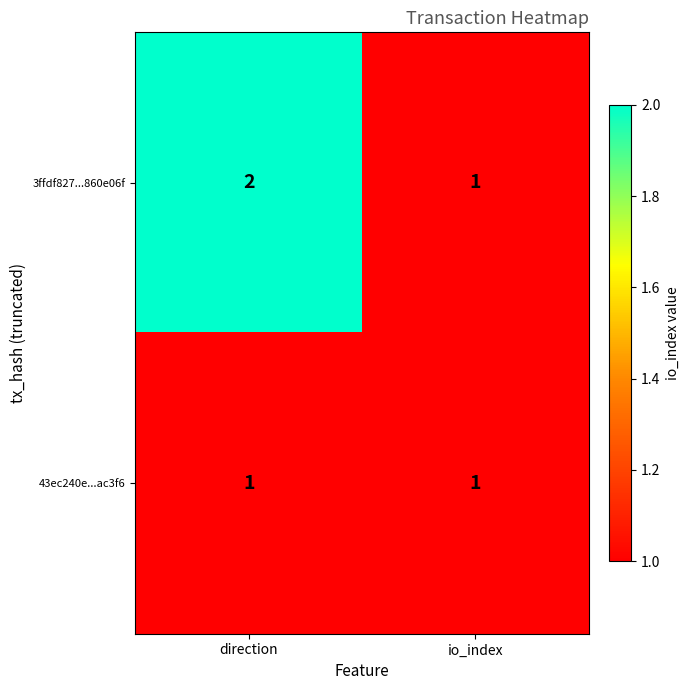

Where is 3ffdf827...860e06f nearest to the value 1?

io_index